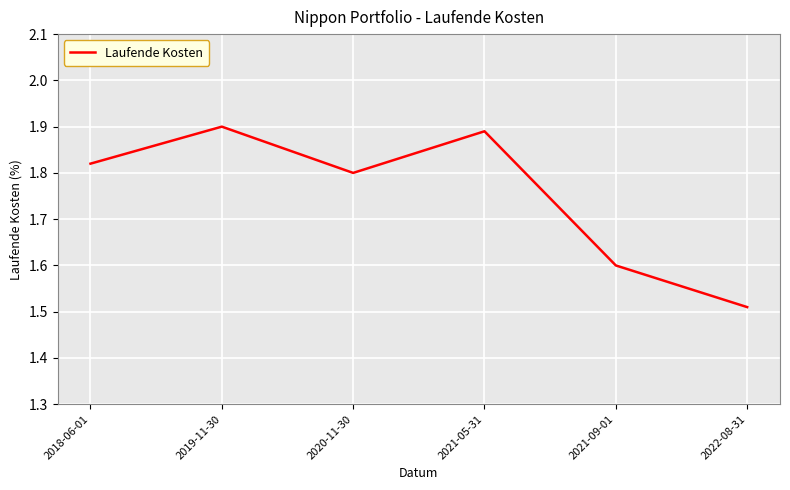

List the labels in order of value, smallest first.

2022-08-31, 2021-09-01, 2020-11-30, 2018-06-01, 2021-05-31, 2019-11-30